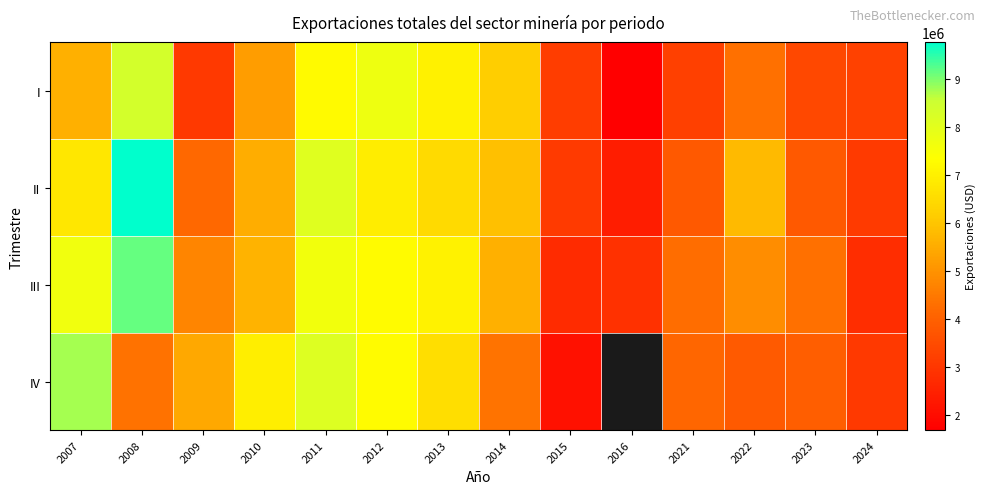

What is the difference between the second highest and minimum values in the I series?

6042451.0